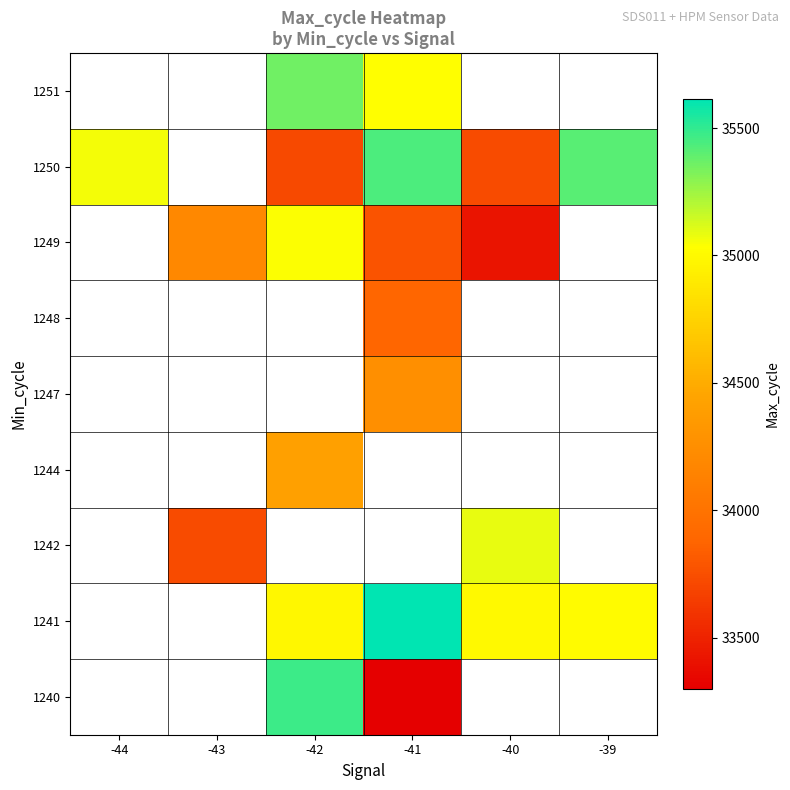

At which category does the chart reach its minimum across all series?

-41